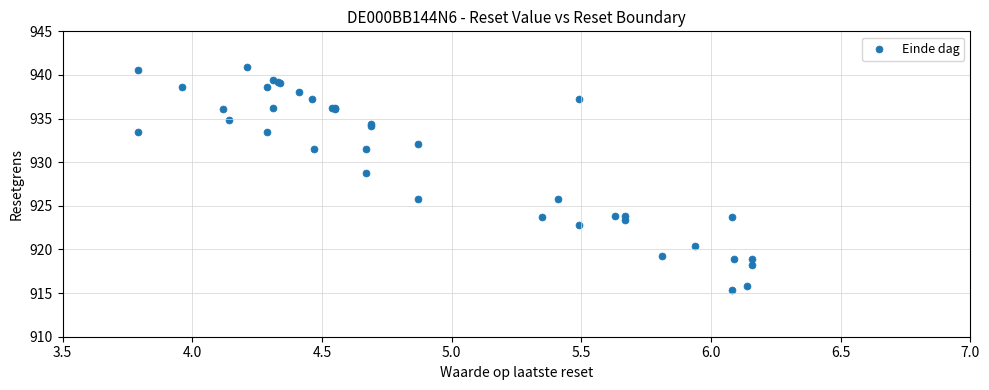

What Y value in the scatter plot is closest to 928?

928.8